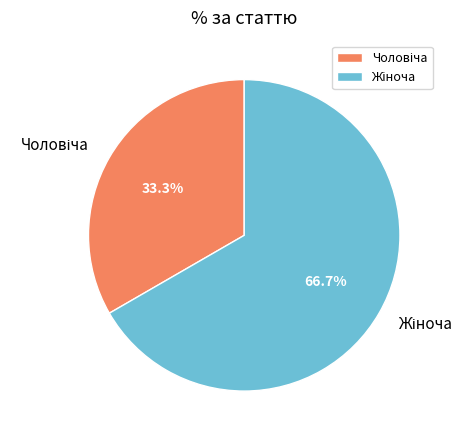

Is there a majority slice in this chart?

Yes